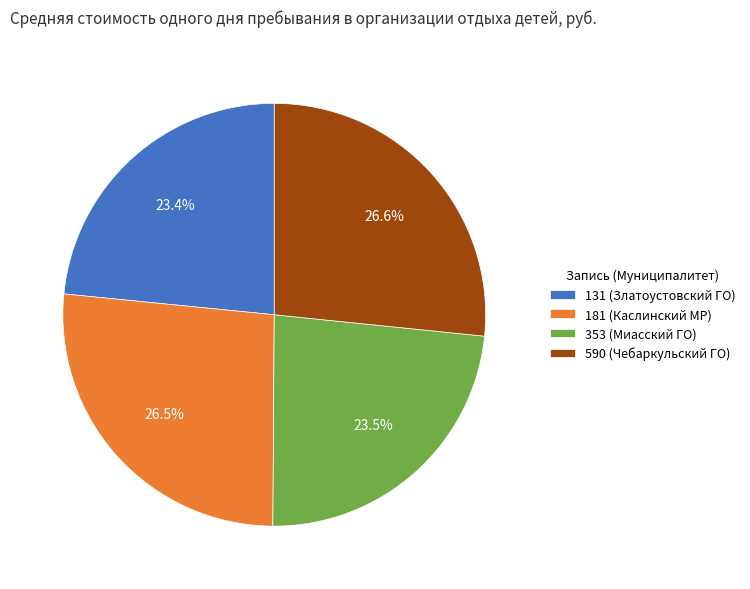

Is it true that 353 (Миасский ГО) is 16% of the pie?

False